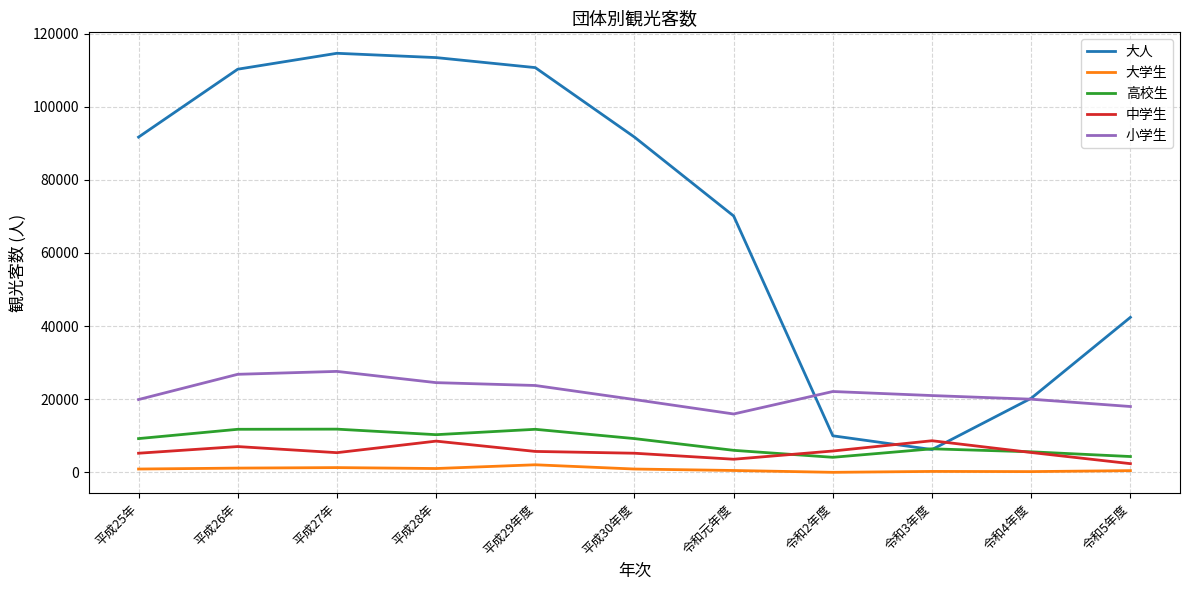

At how many categories does at least one series exceed 96462?

4